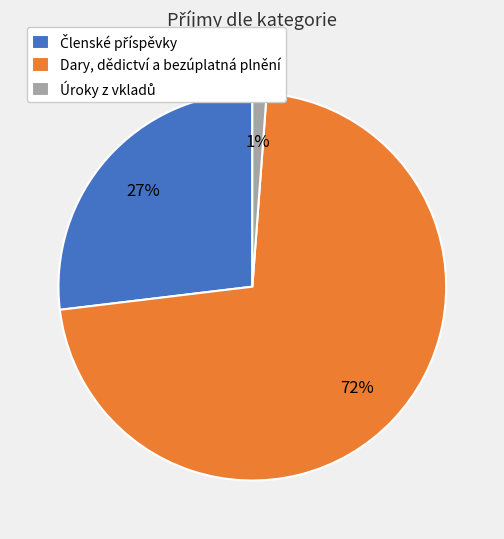

Which slice is the largest?

Dary, dědictví a bezúplatná plnění